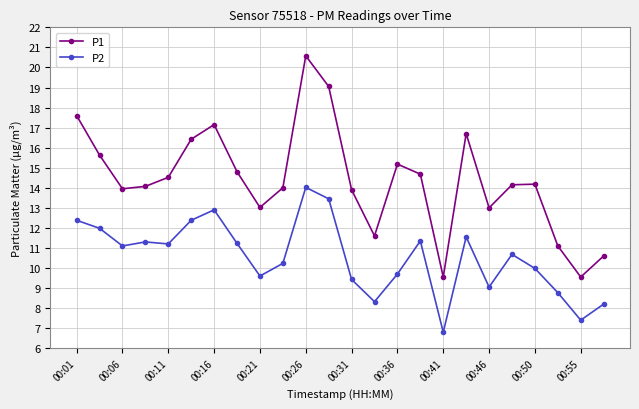

True or false: P2 and P1 intersect in this chart.

False